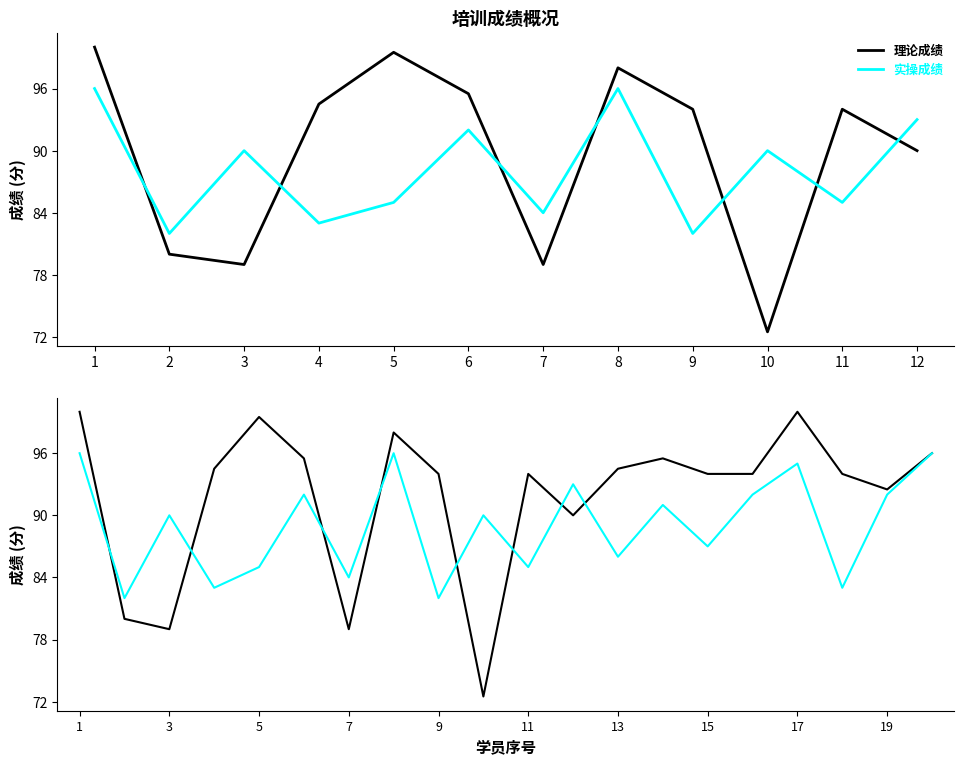

How many data points in 实操成绩 are less than 90?

9